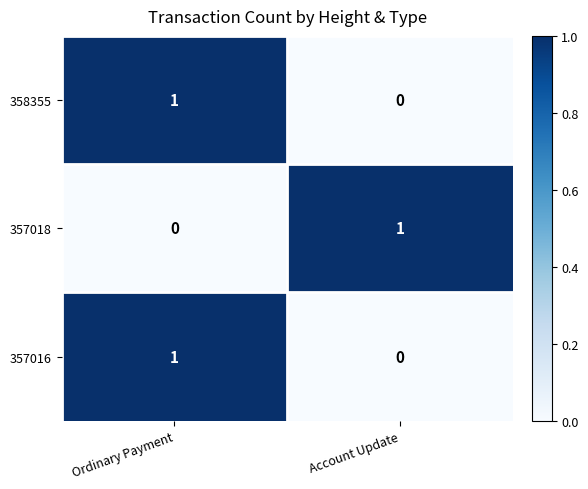

Reading left to right, extract all data points from this chart.

358355: 1	0
357018: 0	1
357016: 1	0